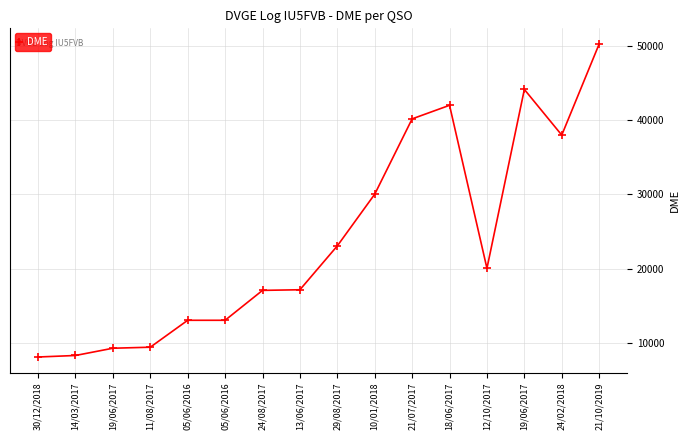

Reading right to left, list all the values displayed in this chart.

50298	38009	44168	20035	42027	40198	30035	23063	17147	17062	13028	13028	9396	9258	8280	8075